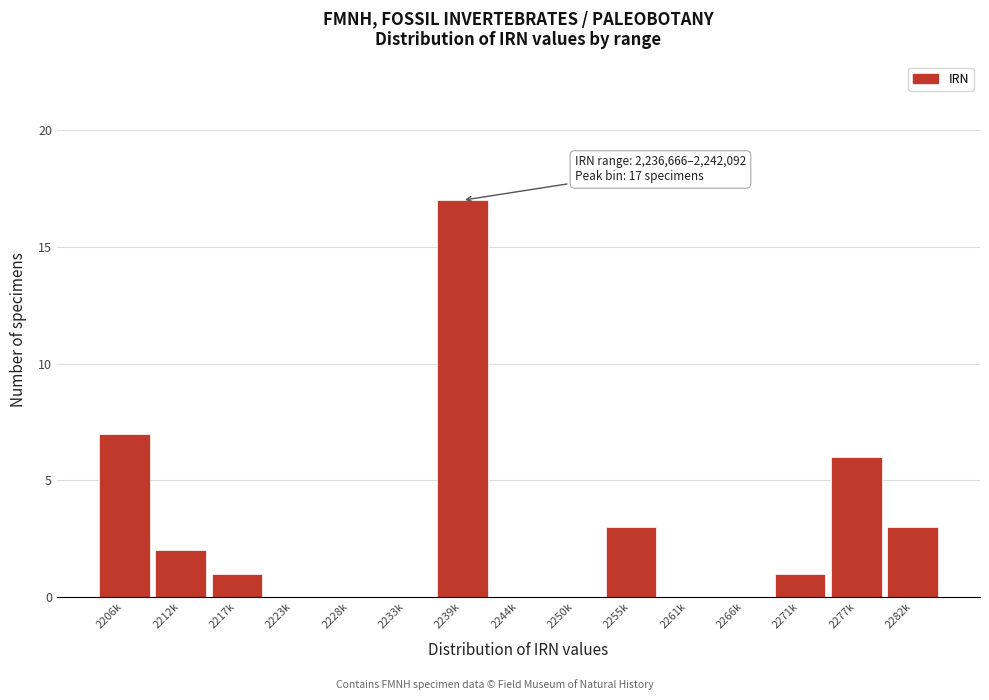

Reading left to right, extract all data points from this chart.

2206k=7	2212k=2	2217k=1	2223k=0	2228k=0	2233k=0	2239k=17	2244k=0	2250k=0	2255k=3	2261k=0	2266k=0	2271k=1	2277k=6	2282k=3